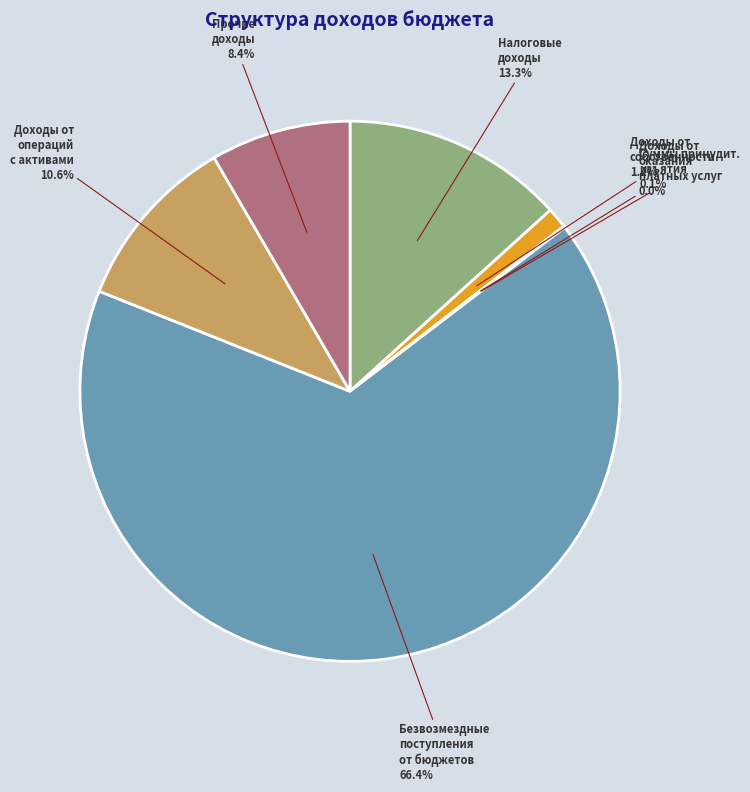

Is there any slice that represents more than half of the pie?

Yes